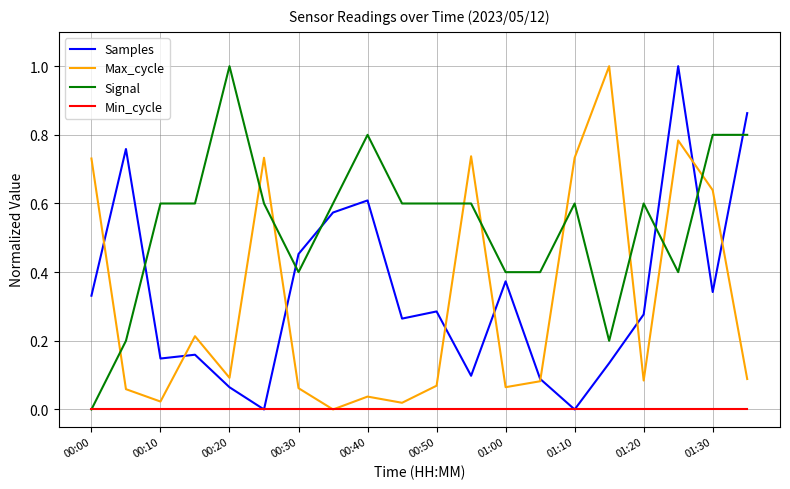

How many times do Signal and Max_cycle cross each other?

9